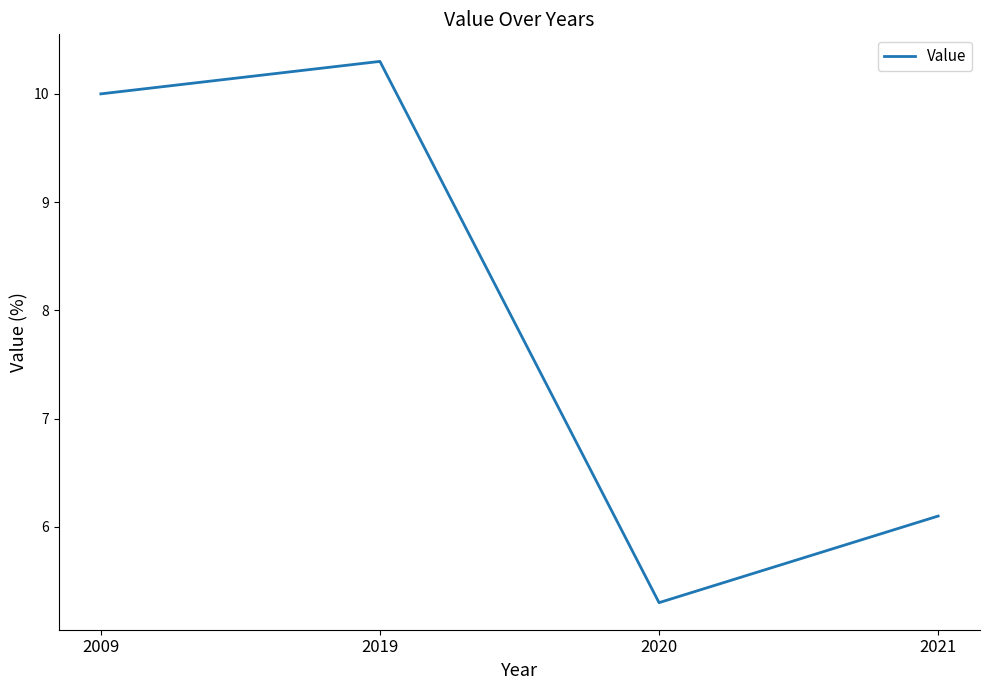

What is the difference between the maximum and minimum values?

5.0